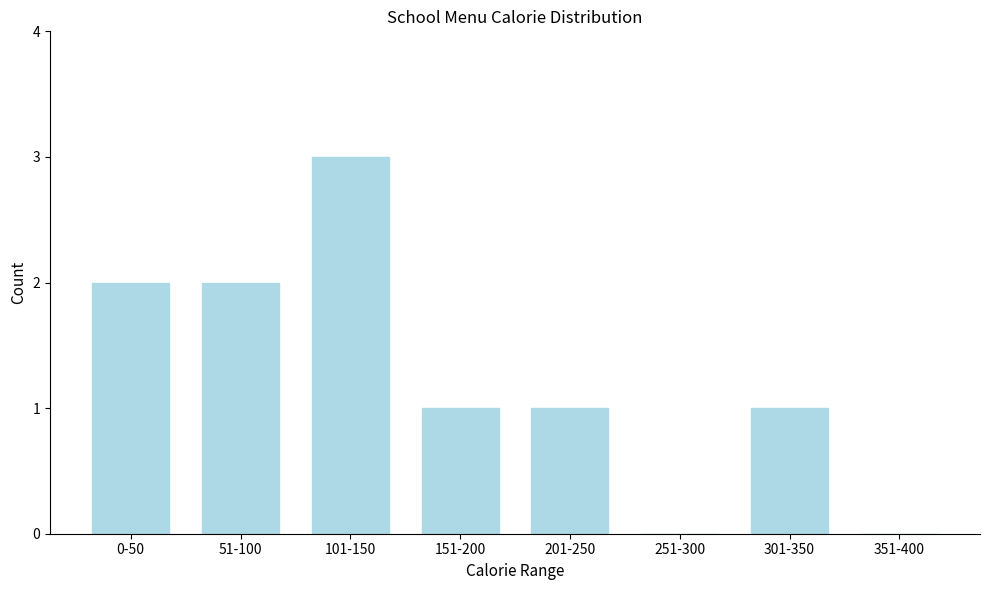

Reading left to right, list all the values displayed in this chart.

0-50=2	51-100=2	101-150=3	151-200=1	201-250=1	251-300=0	301-350=1	351-400=0